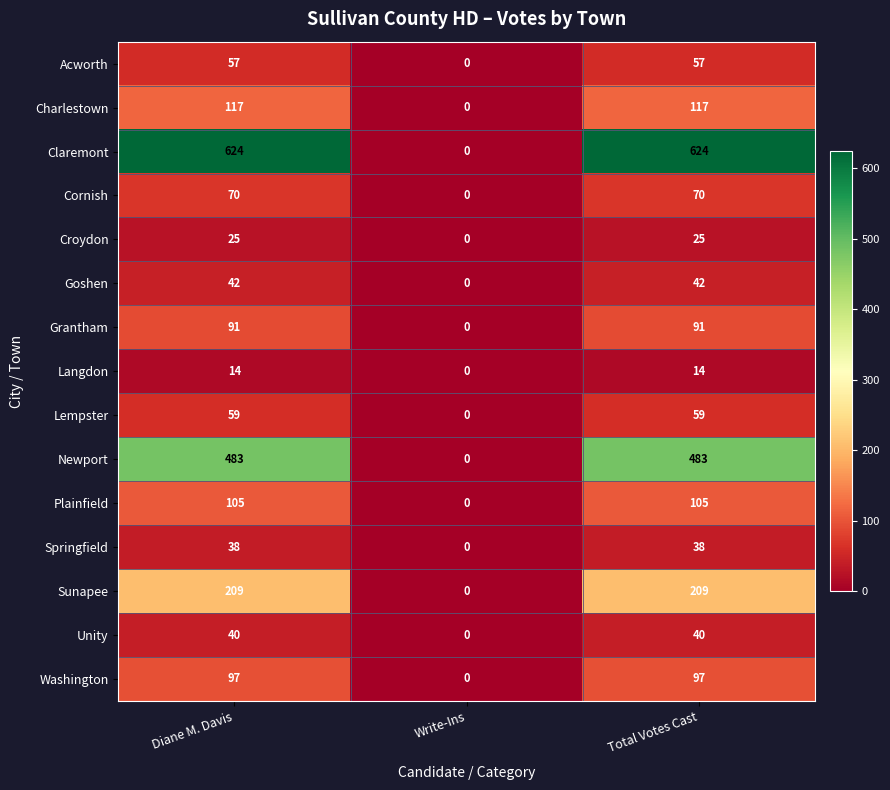

Count the number of data series in this chart.

15